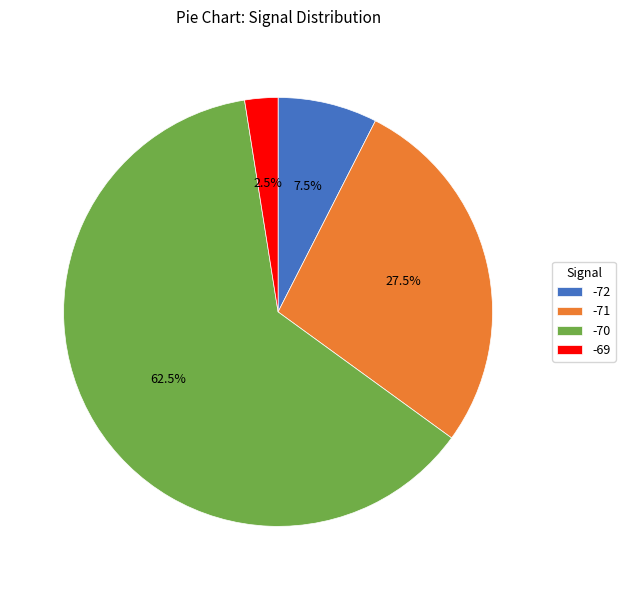

Count the number of slices in the pie.

4